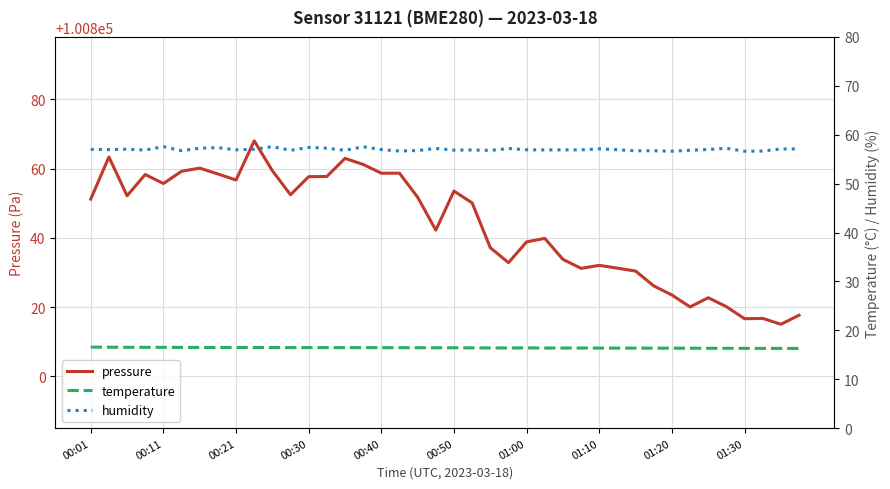

What is the highest value of the pressure series?

100868.0